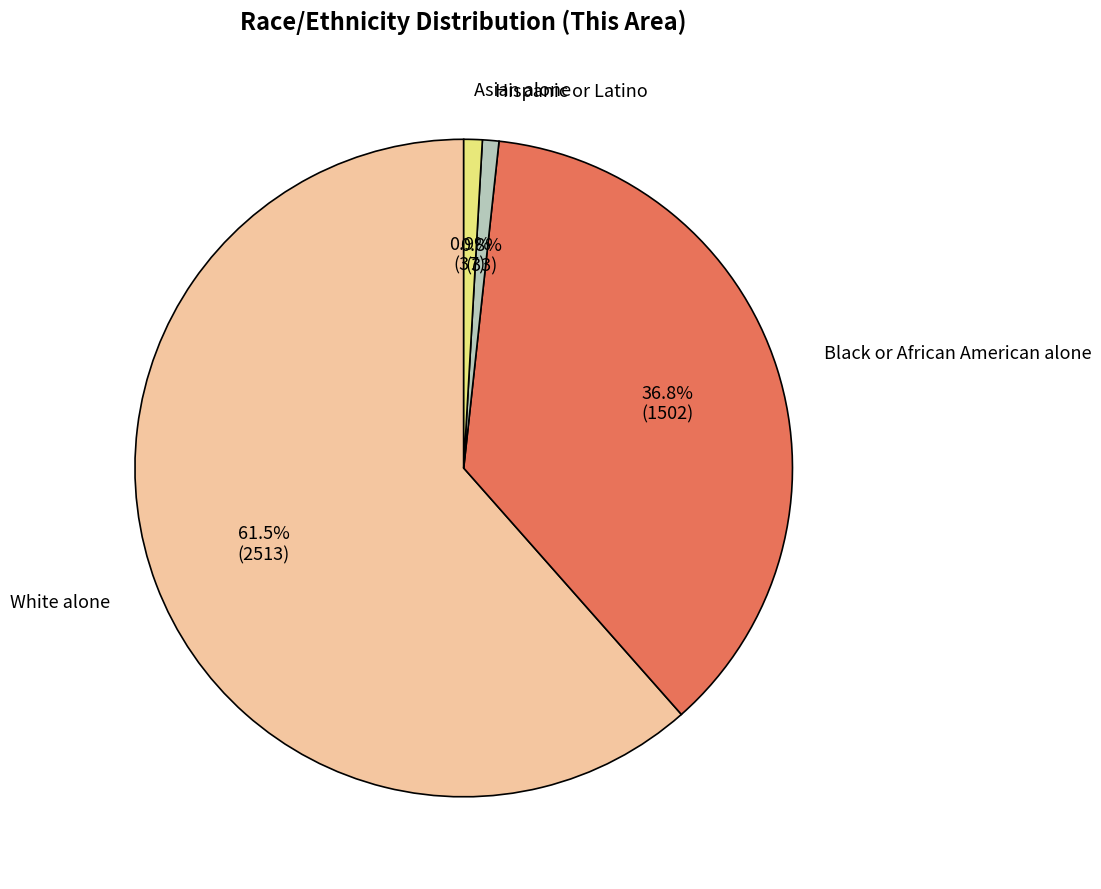

Does Black or African American alone account for over 50% of the chart?

No